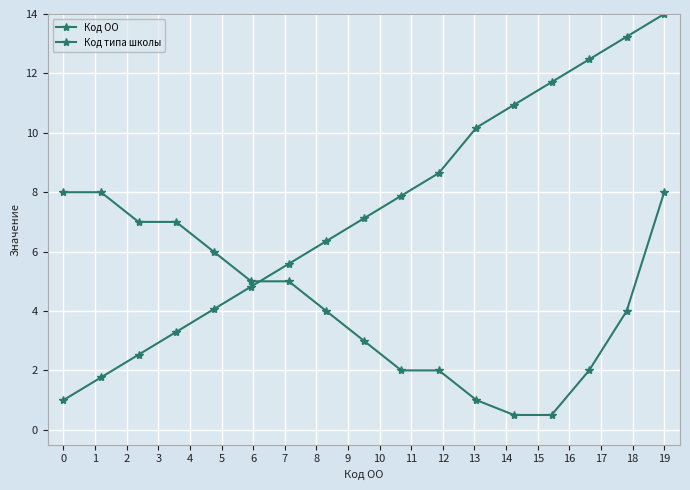

Does the chart display data point markers on the line(s)?

Yes